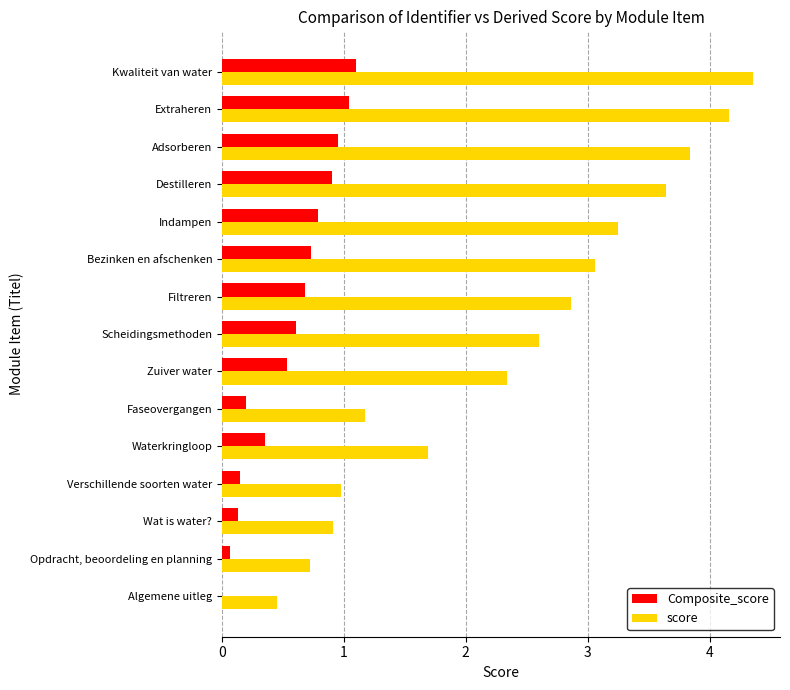

What is the sum of all score values?

36.0